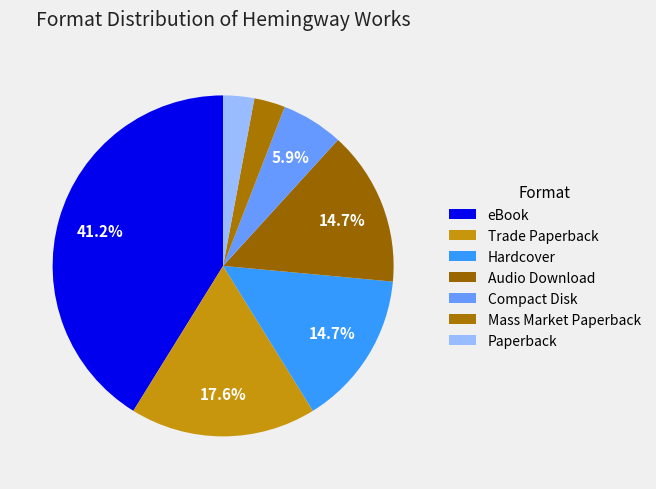

Count the number of slices in the pie.

7